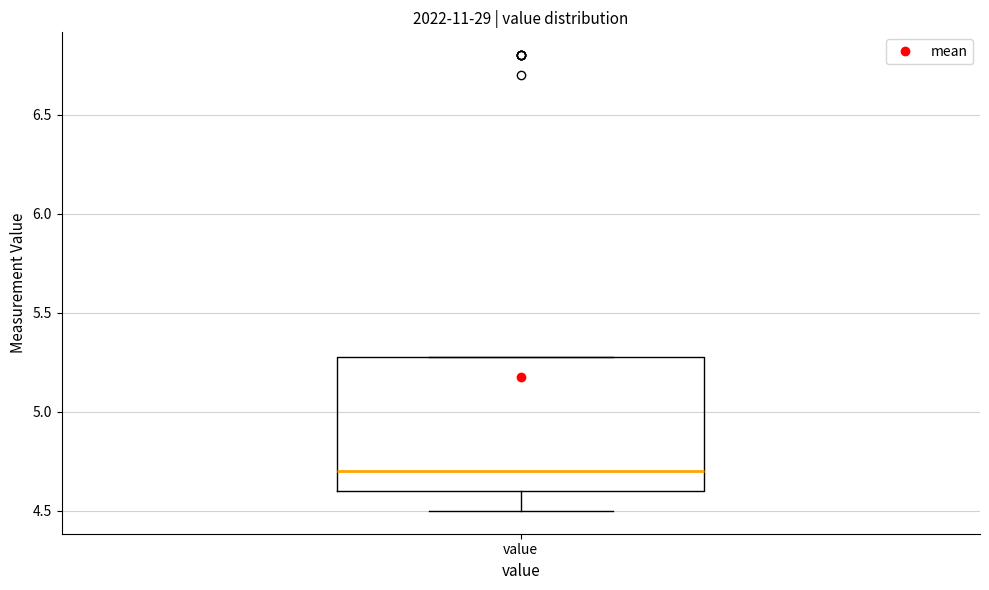

Read this box plot against the y-axis: the position of the median line, the range covered by the box, and the ends of both whiskers. The values are not printed on the chart, so give them approximately, as read against the axis.

median 4.7, box 4.6 to 5.3, whiskers 4.5 to 5.3